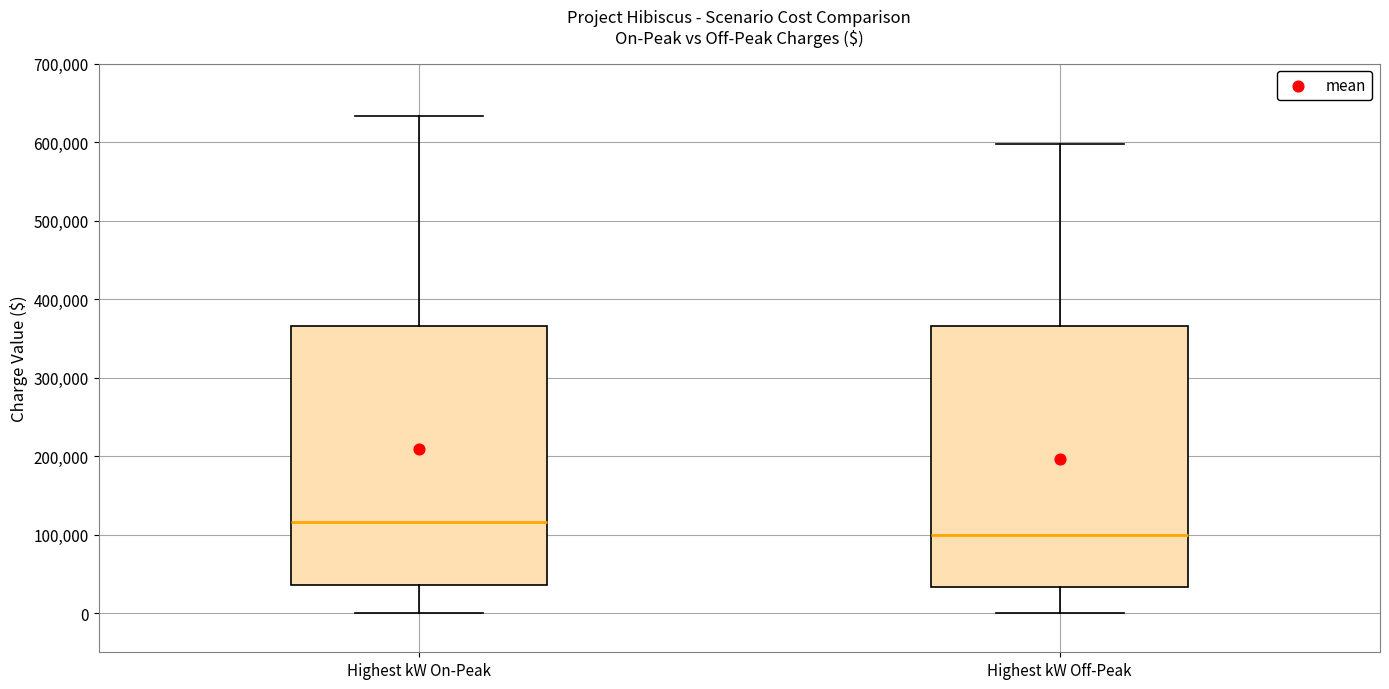

Where does the upper whisker of the box for Highest kW On-Peak end on the y-axis? The values are not printed on the chart, so give them approximately, as read against the axis.

630000